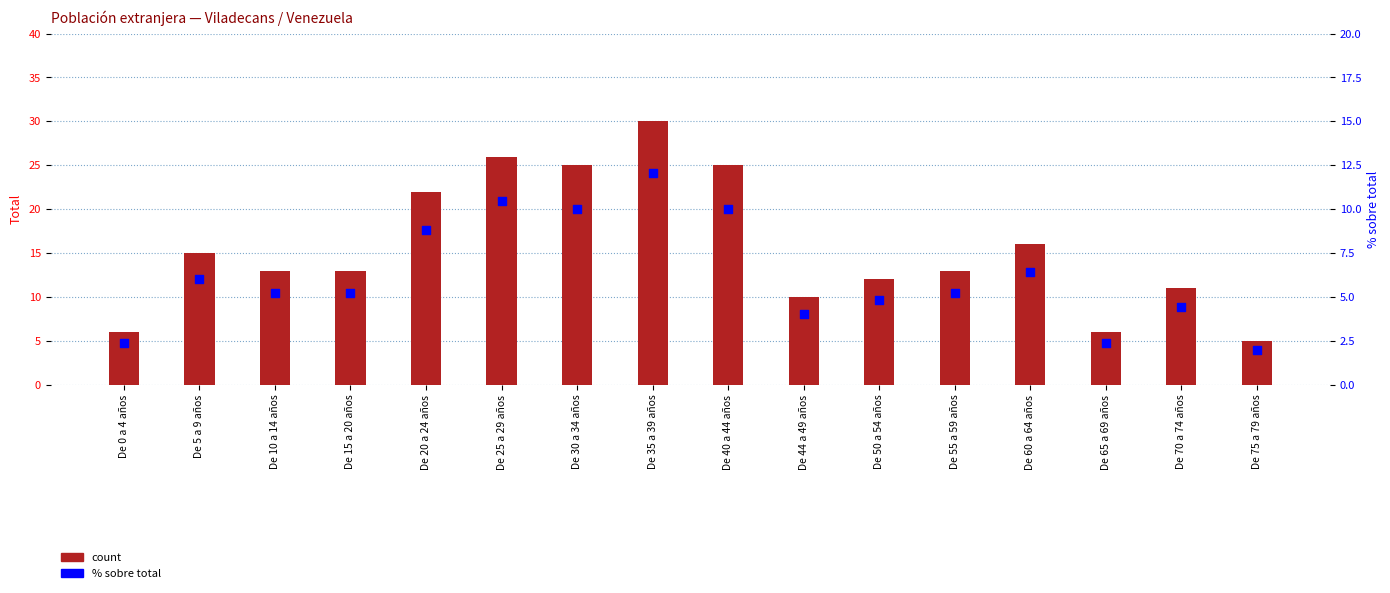

Which series has the widest spread of Y values?

count